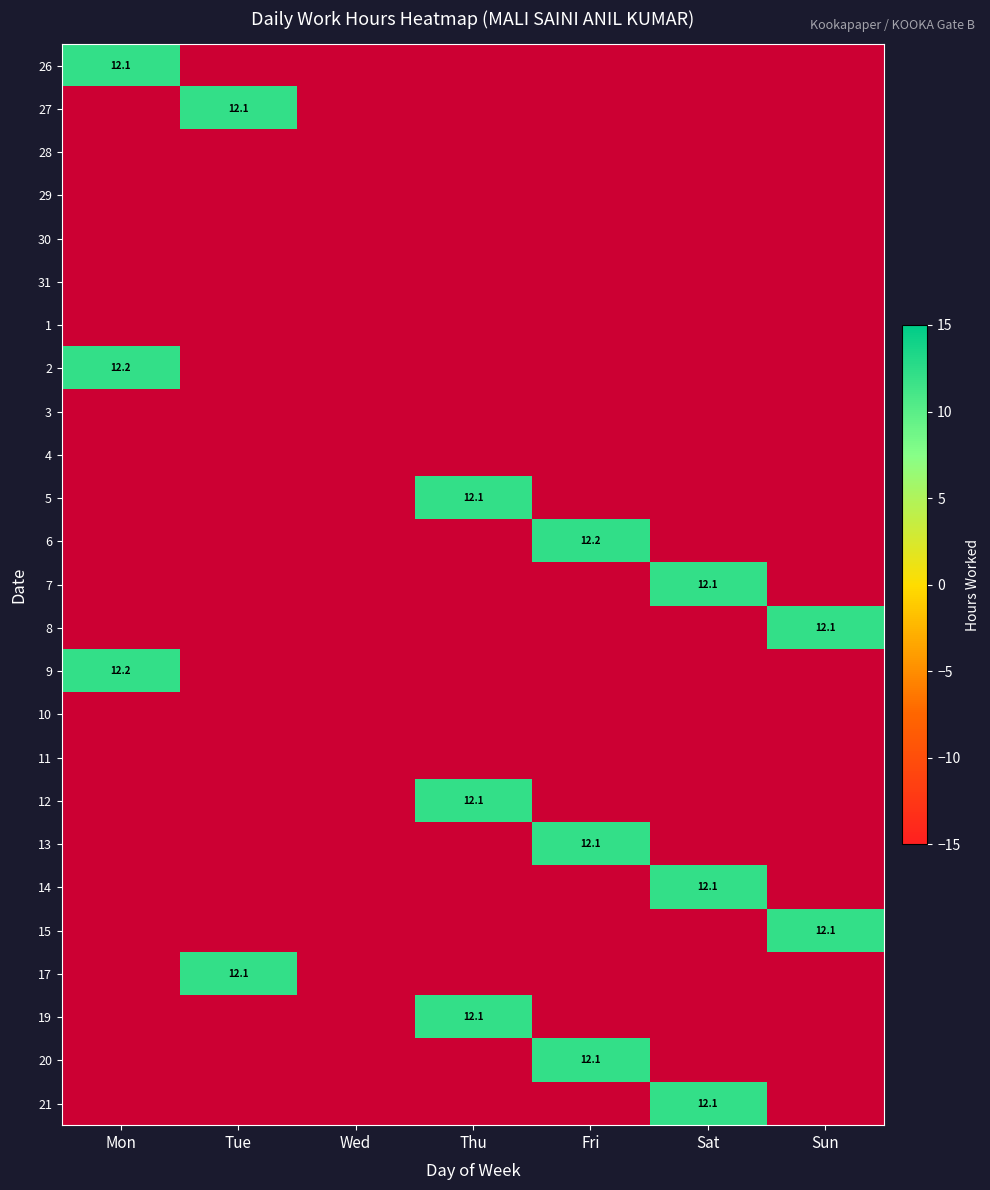

At which category does the chart reach its minimum across all series?

Fri